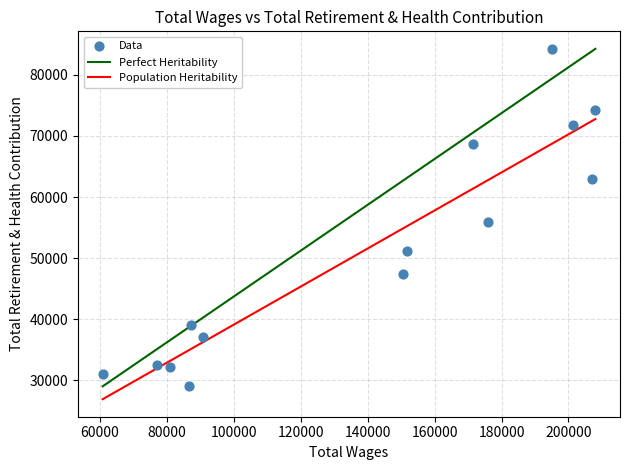

What is the range of Y values (max minus min)?

55260